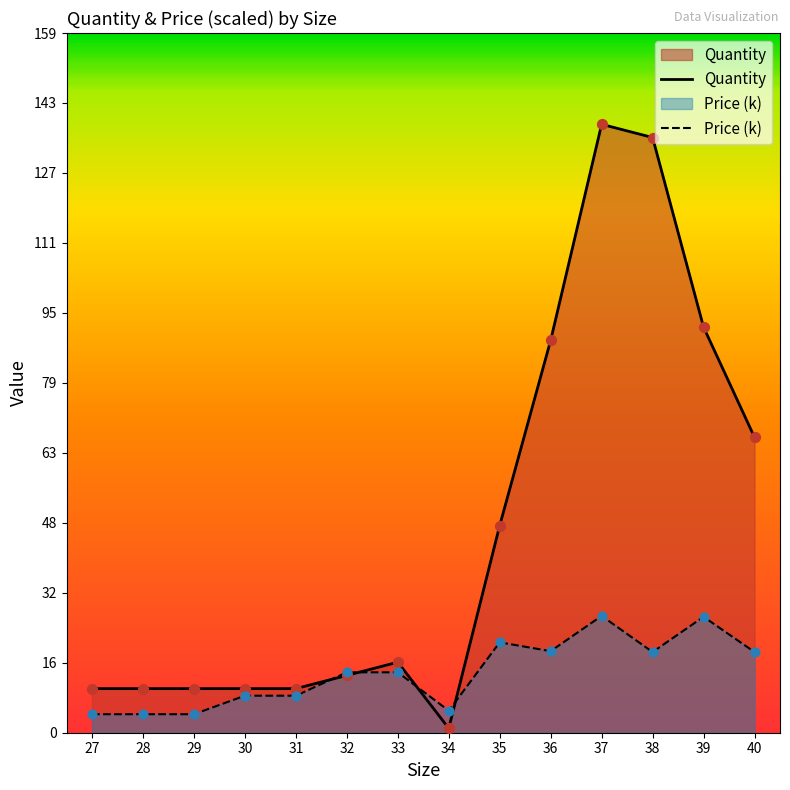

Which series reaches the minimum Y coordinate?

Quantity